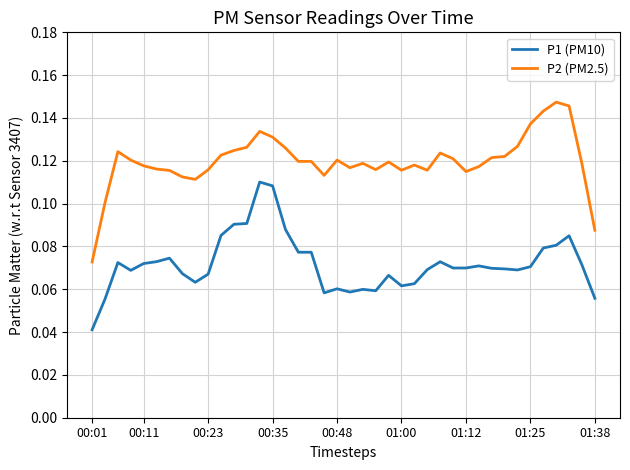

True or false: P1 (PM10) and P2 (PM2.5) cross at least once.

False